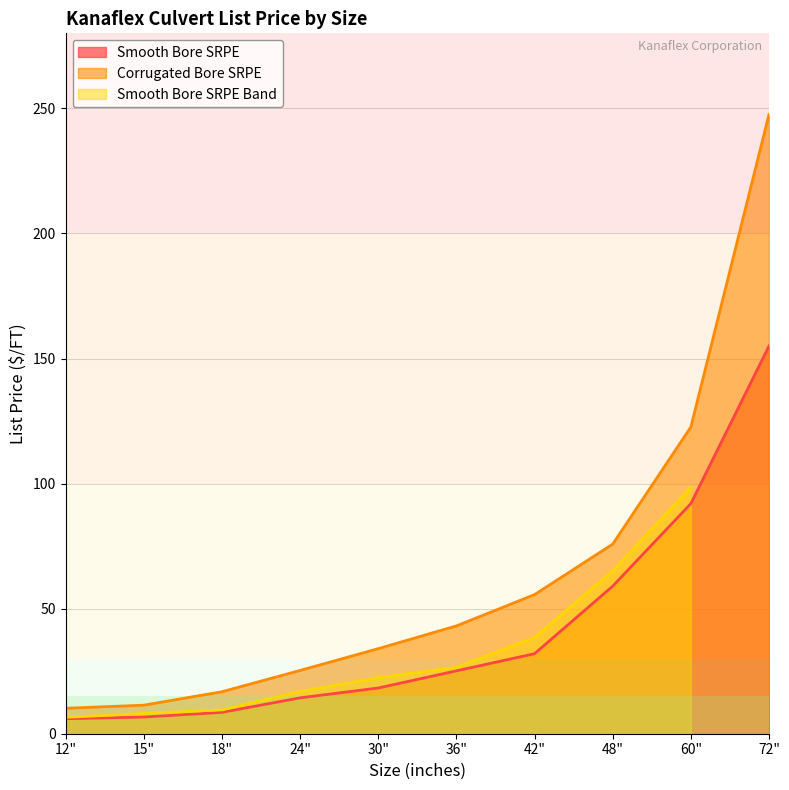

What position from the left is 18"?

3